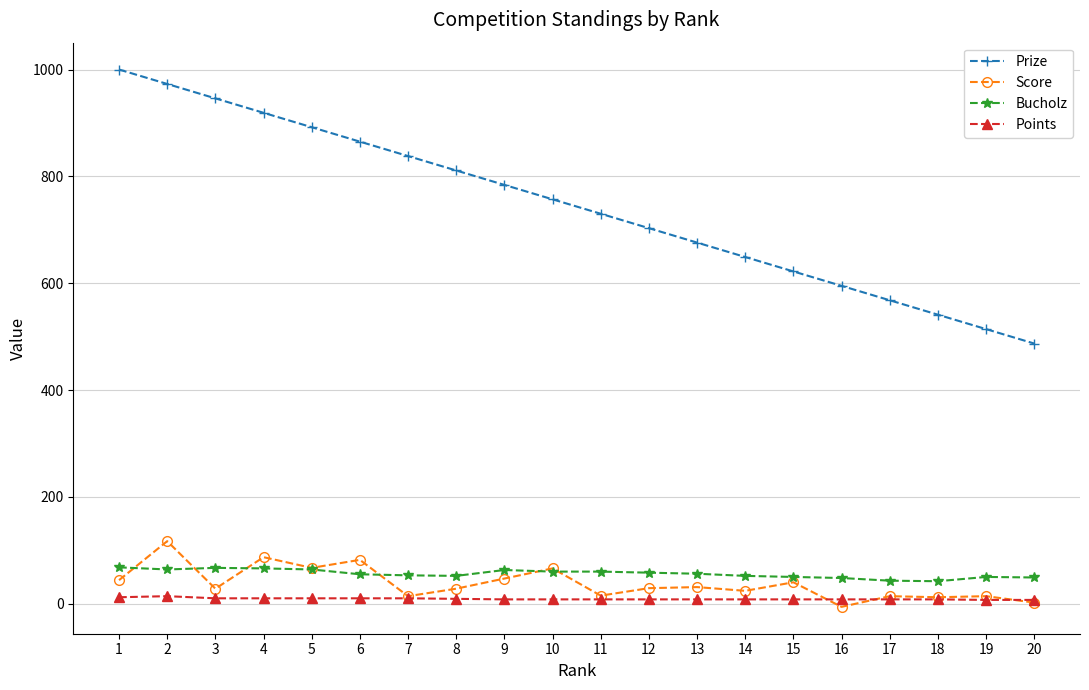

What is the total value across all series at 7?

915